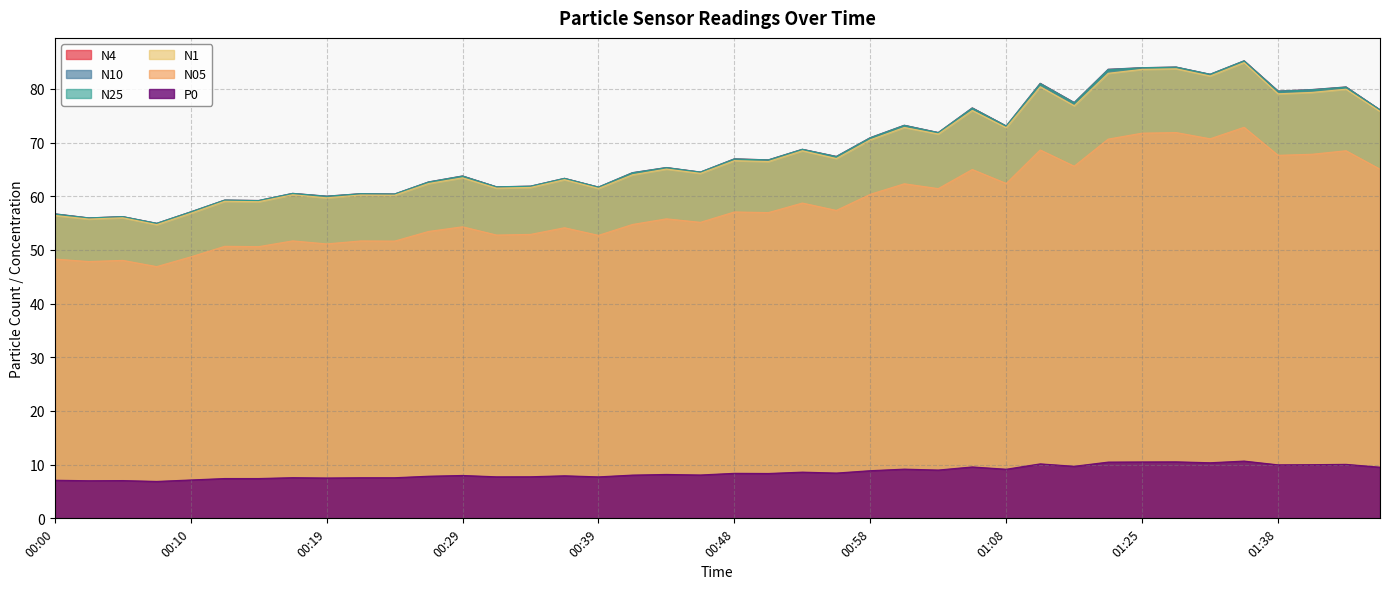

Where does the N10 series first go above 66?

00:48